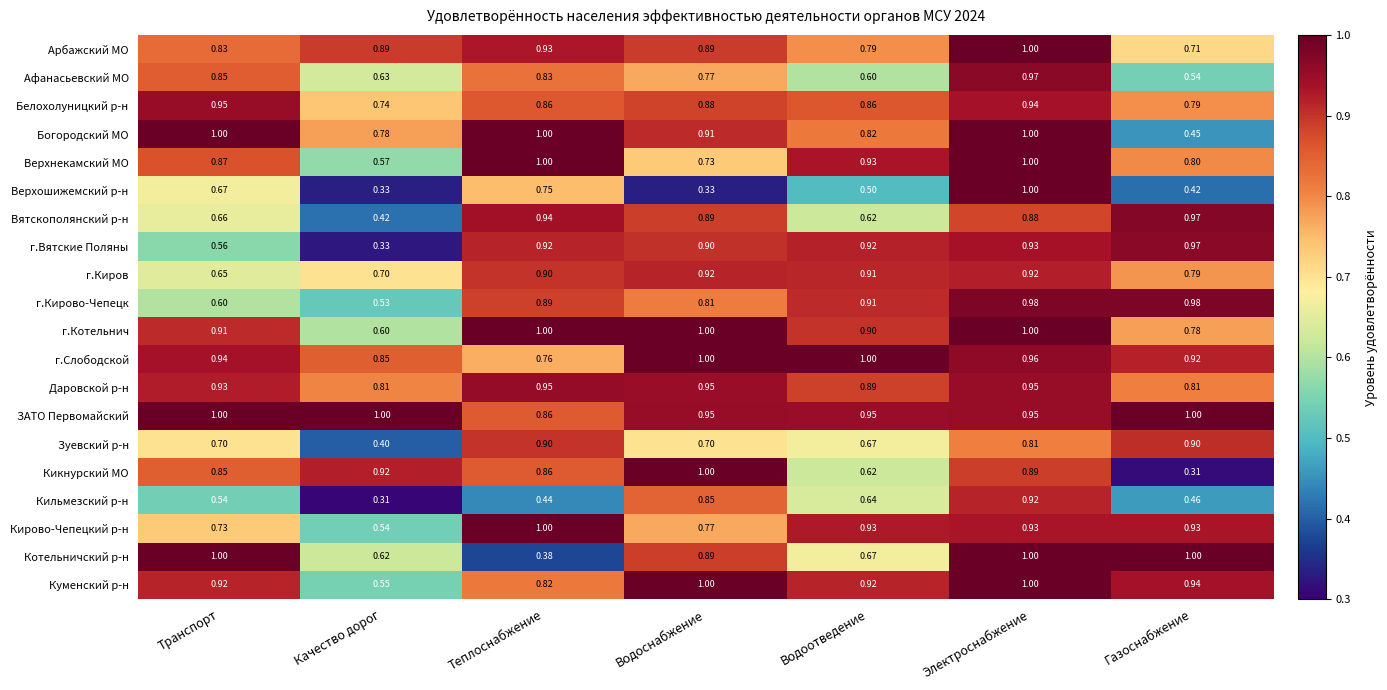

How many data points does each series have?

7